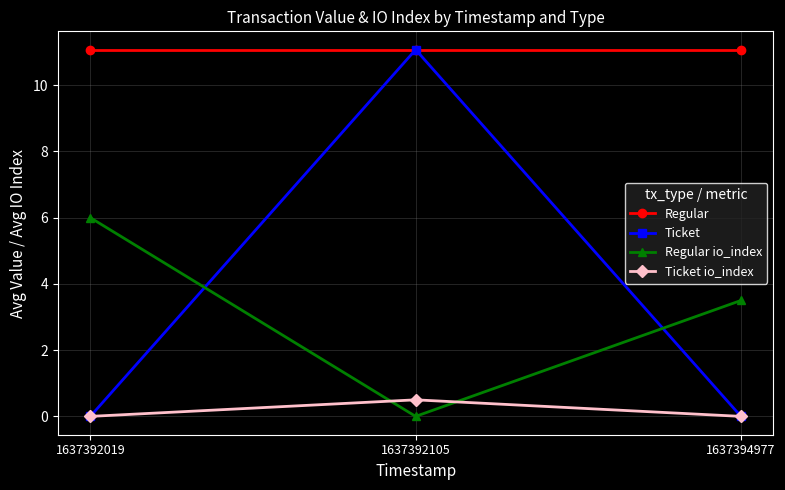

Is it true that Ticket equals -5.3 at 1637394977?

False